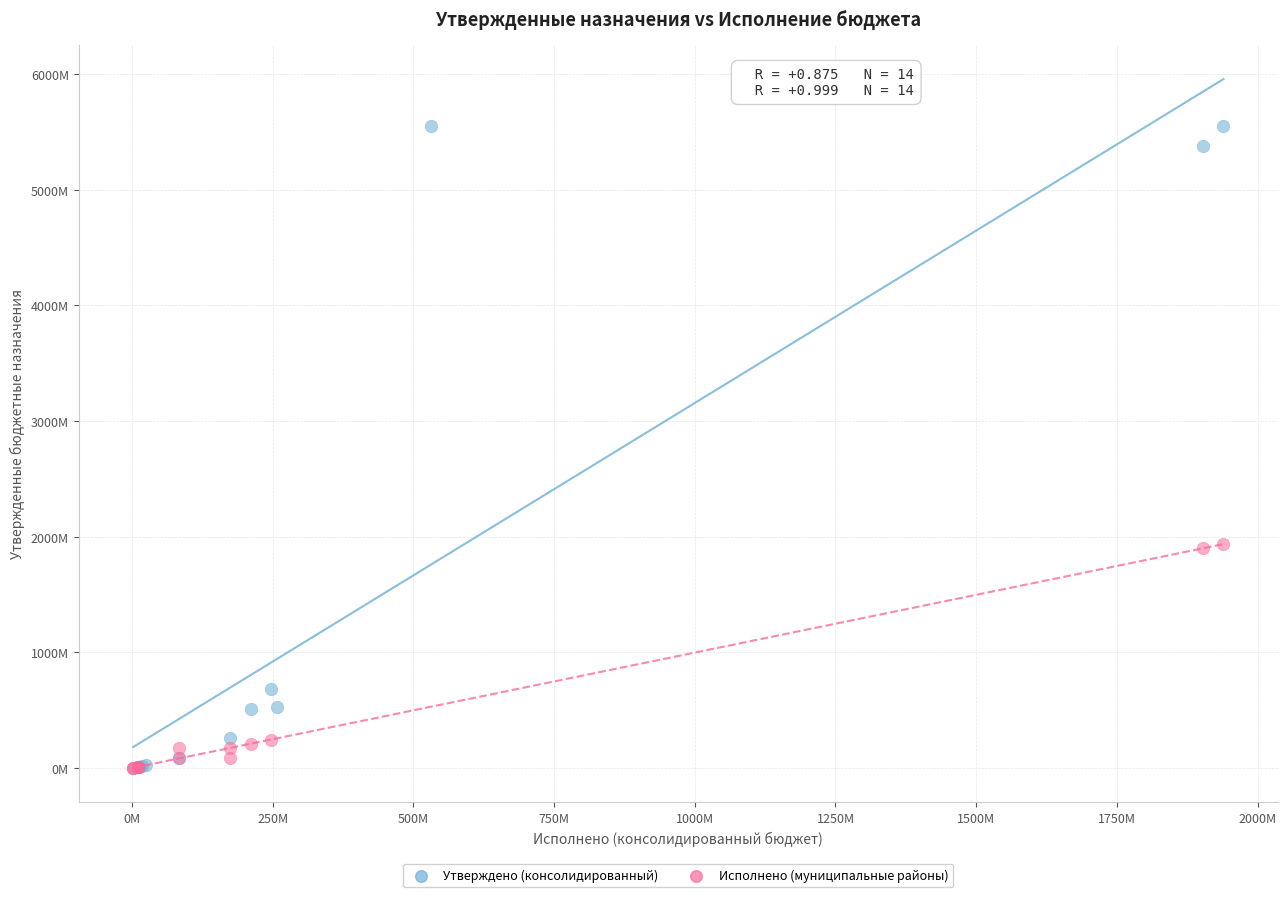

What are all the series names shown in the legend?

Утверждено (консолидированный), Исполнено (муниципальные районы)